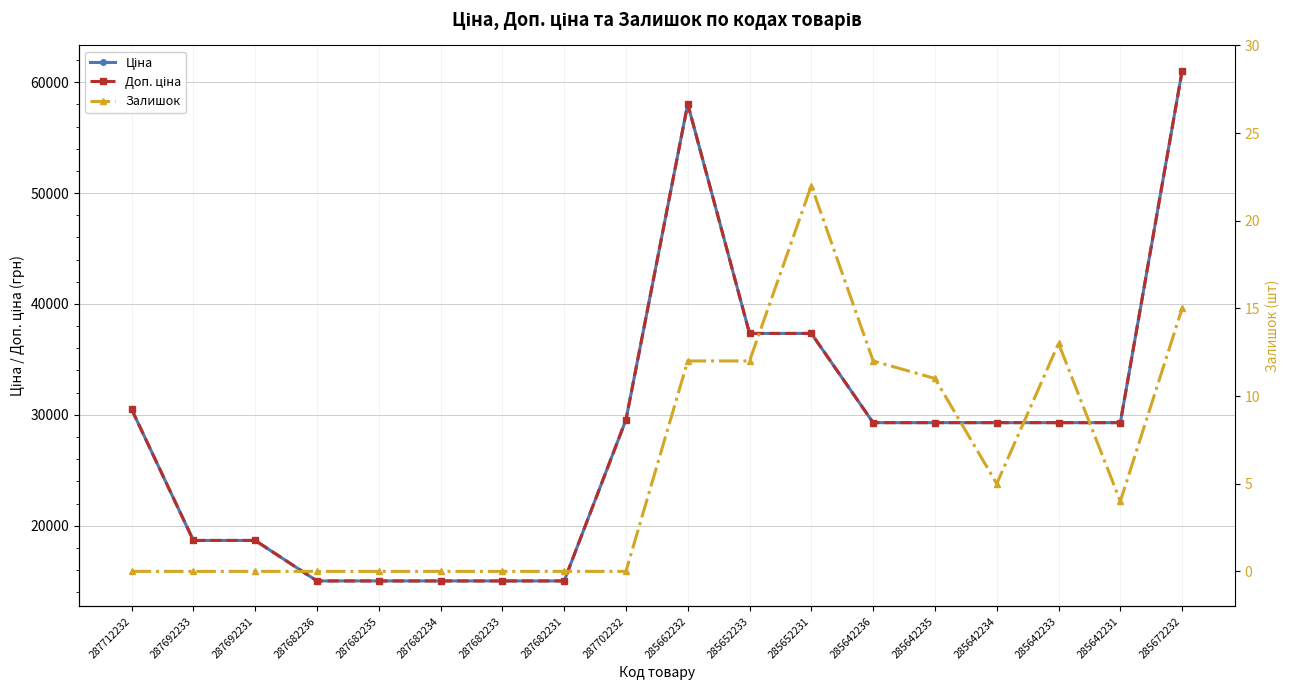

What position from the right is 287682235?

14